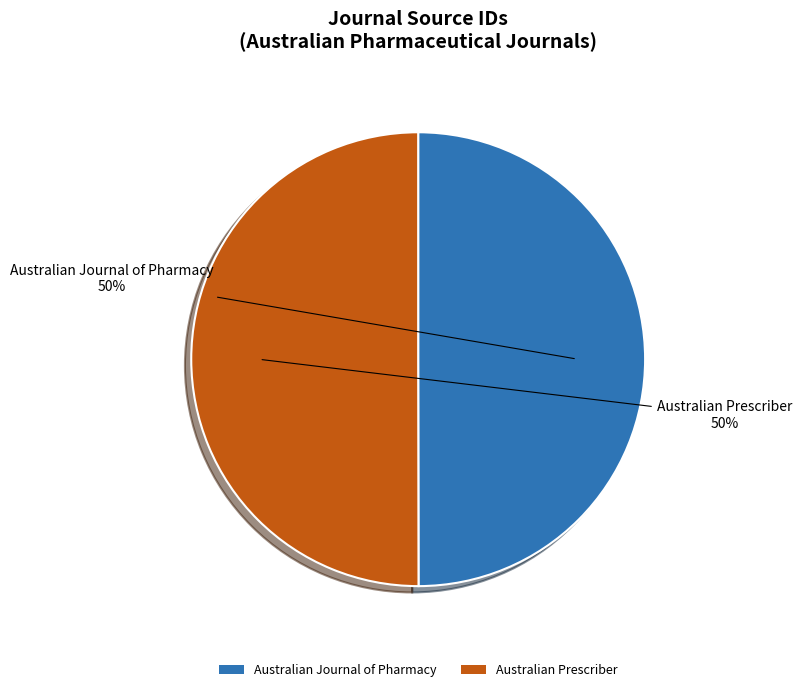

The Australian Prescriber slice represents 50% of the pie. True or false?

True